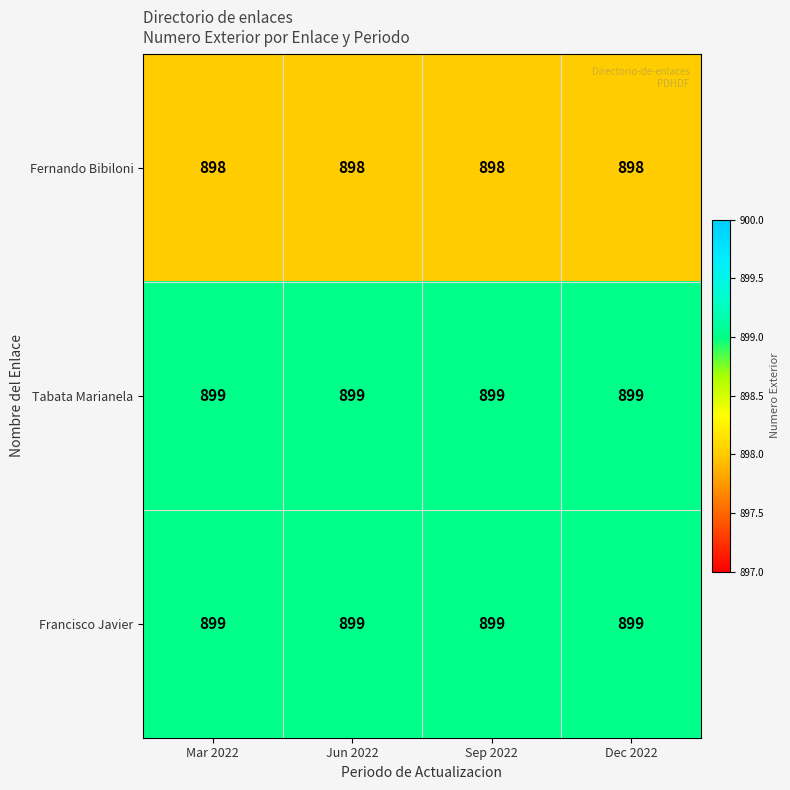

Is the value of Francisco Javier at Jun 2022 greater than the value of Fernando Bibiloni at Jun 2022?

Yes